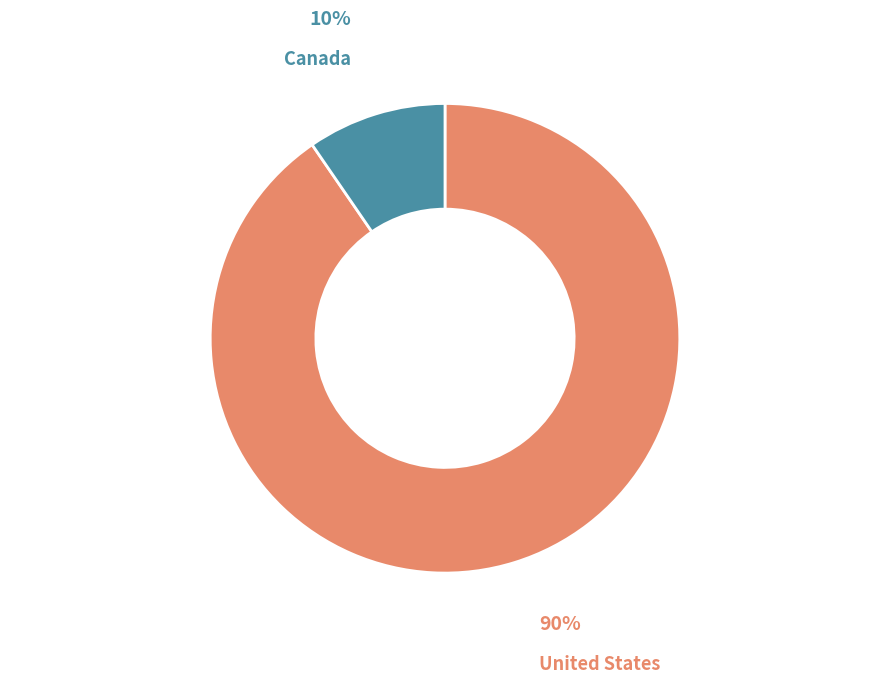

To the nearest percent, what is the average slice percentage?

50%